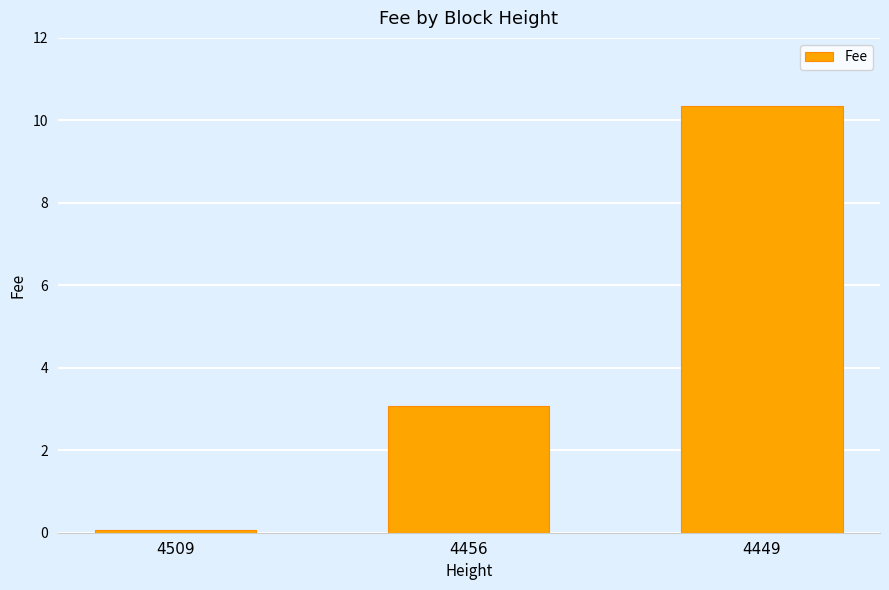

Where is the data nearest to the value 5?

4456